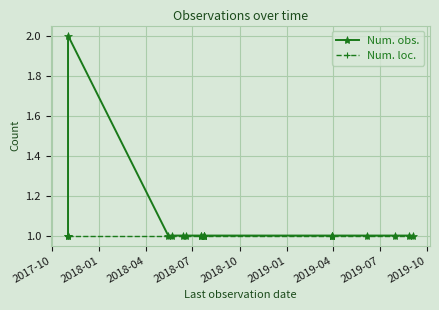

The Num. obs. series shows 1 at 2018-10. True or false?

True